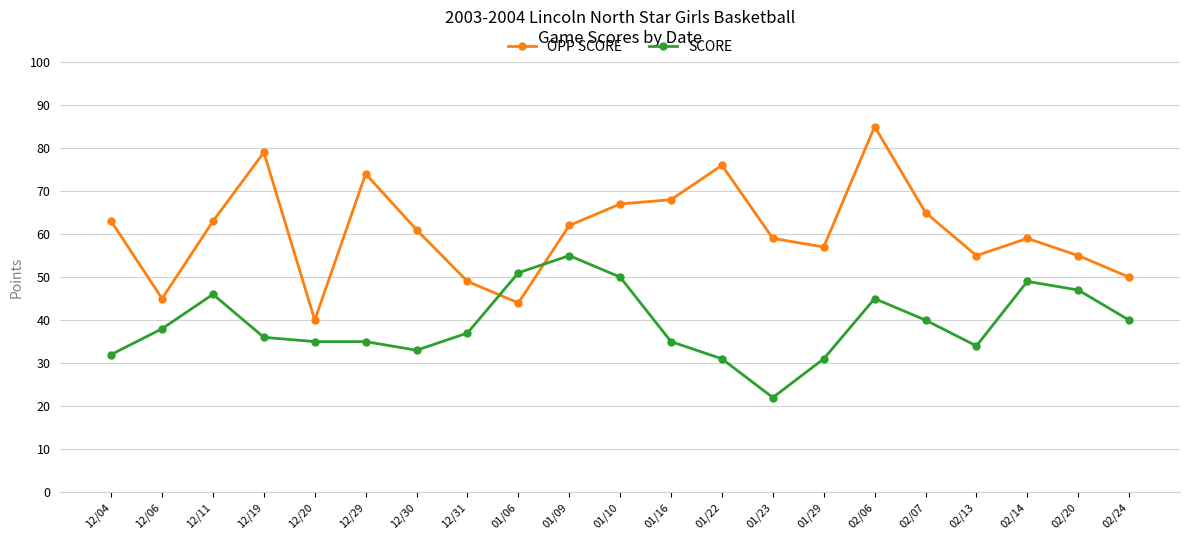

At which category does SCORE reach its first local peak?

12/11